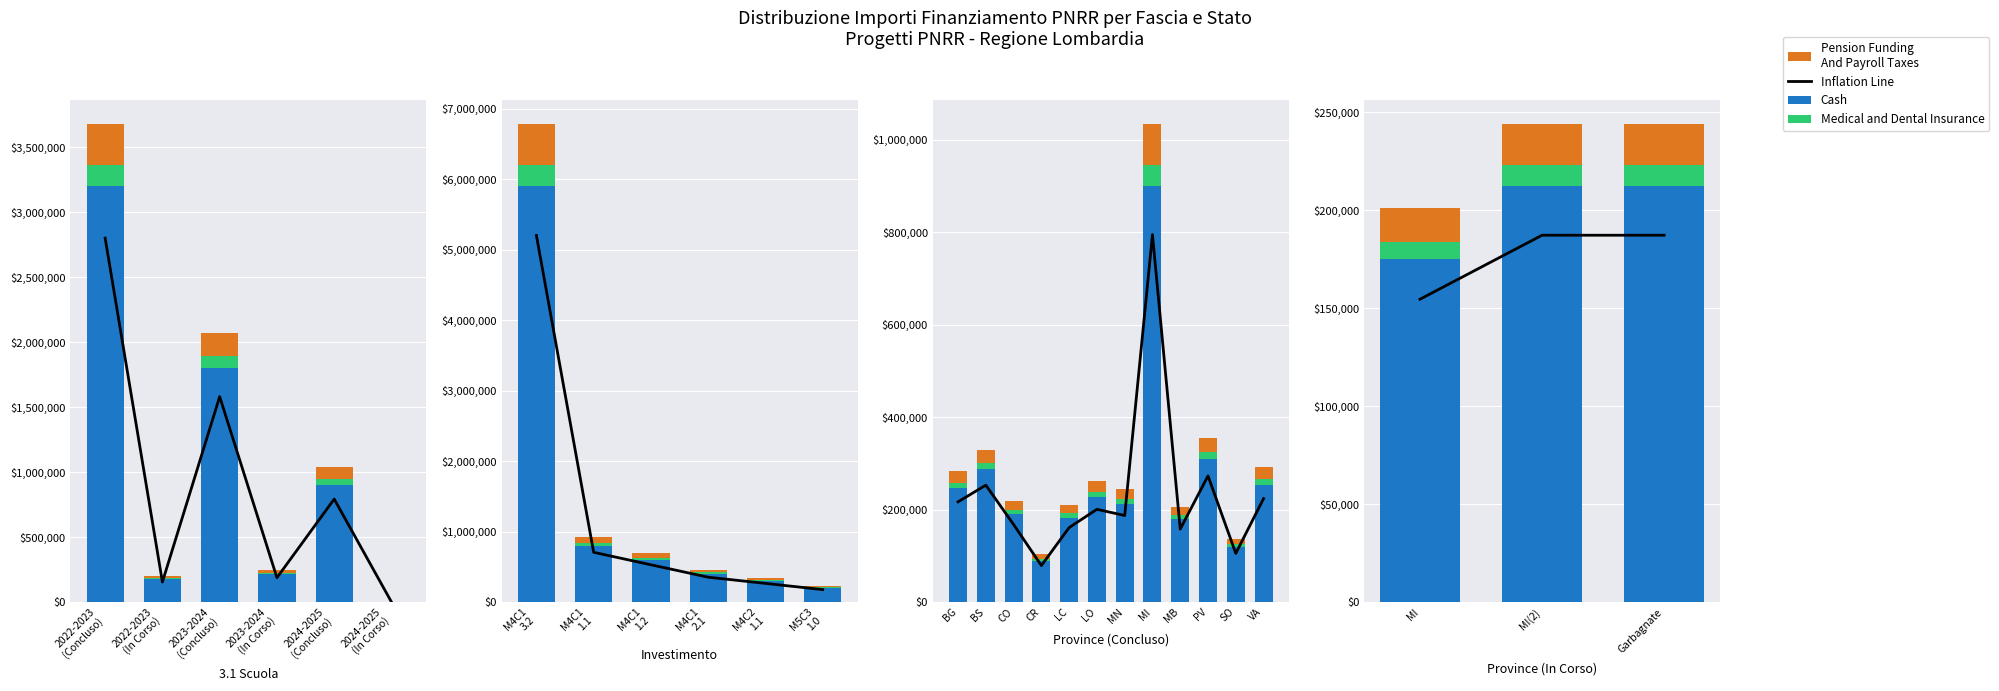

What position from the left is MI(2)?

2